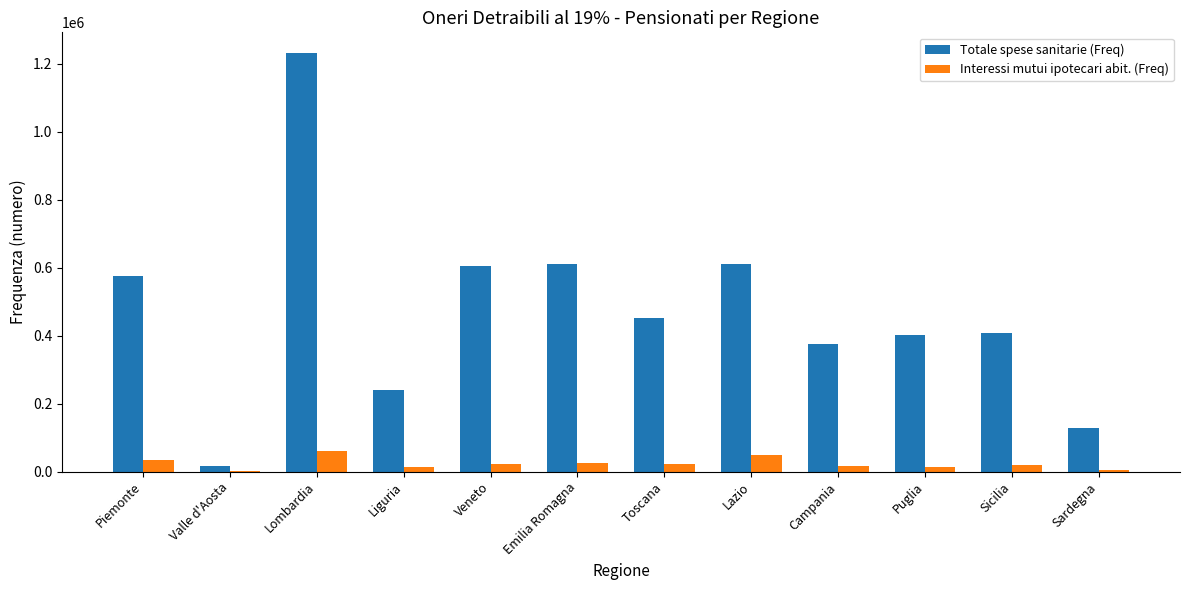

Which series changed the most between Lombardia and Sicilia?

Totale spese sanitarie (Freq)